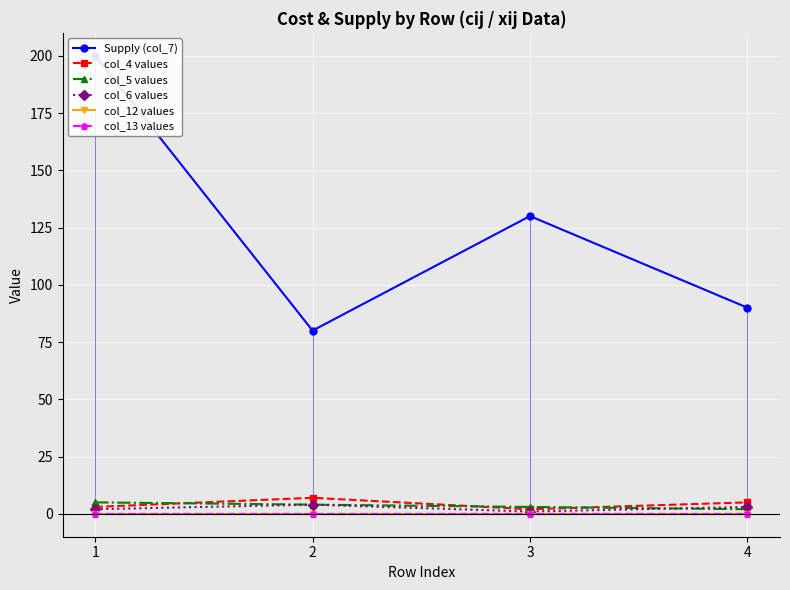

Rank the categories by col_5 values value from highest to lowest.

1, 2, 3, 4